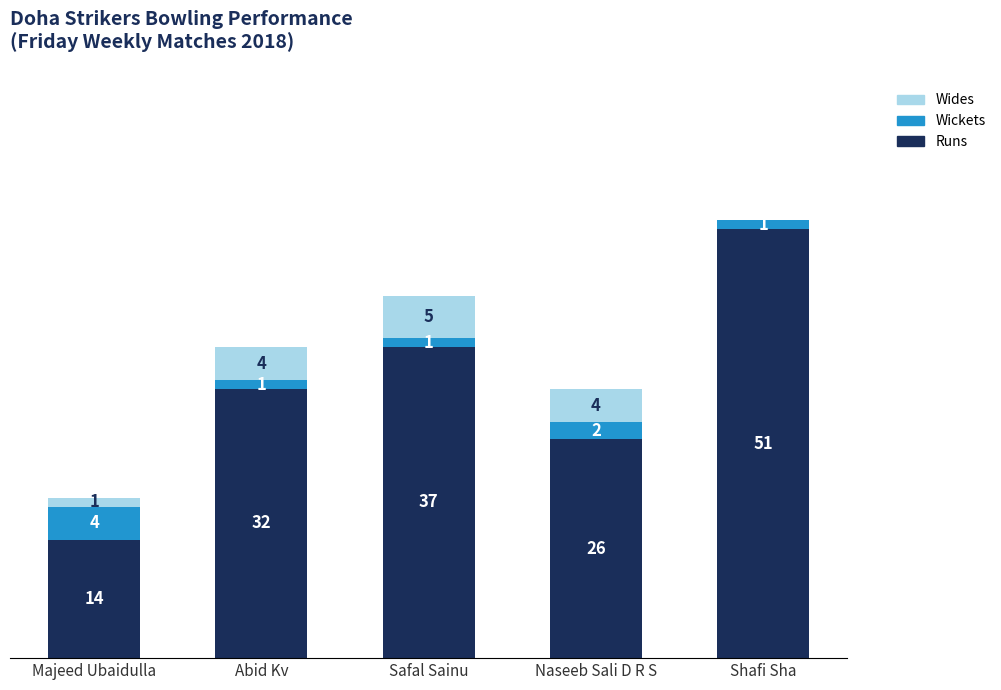

Which category has the highest value in the Runs series?

Shafi Sha